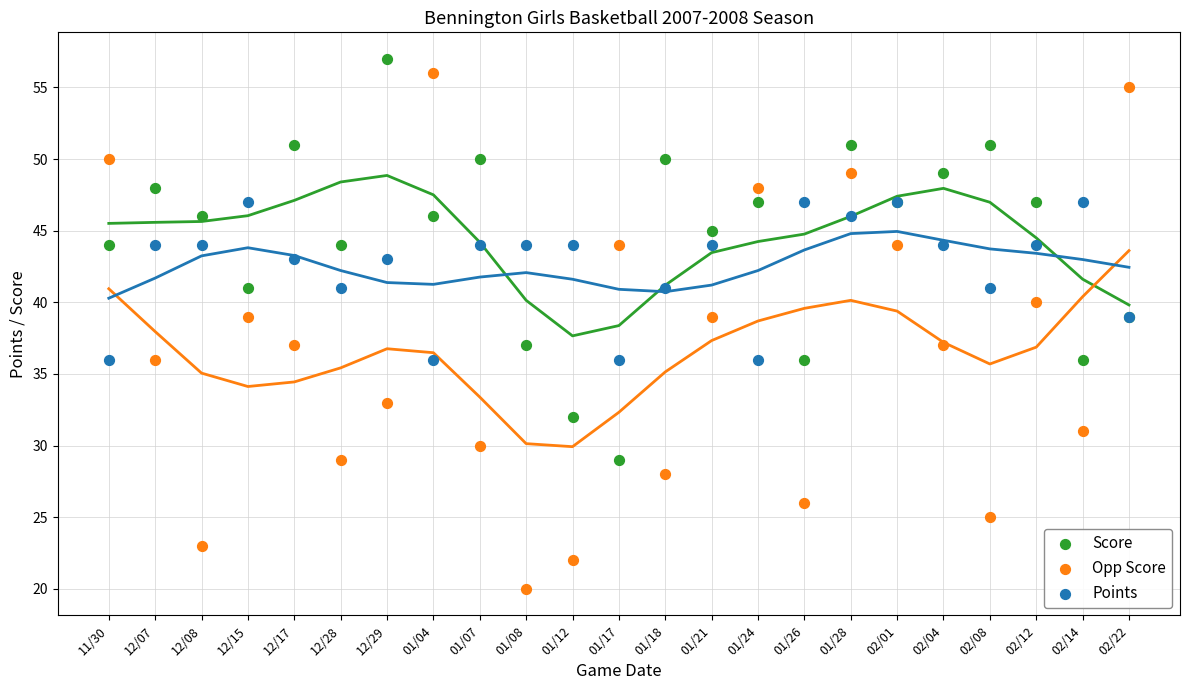

Which series has the widest spread of Y values?

Opp Score